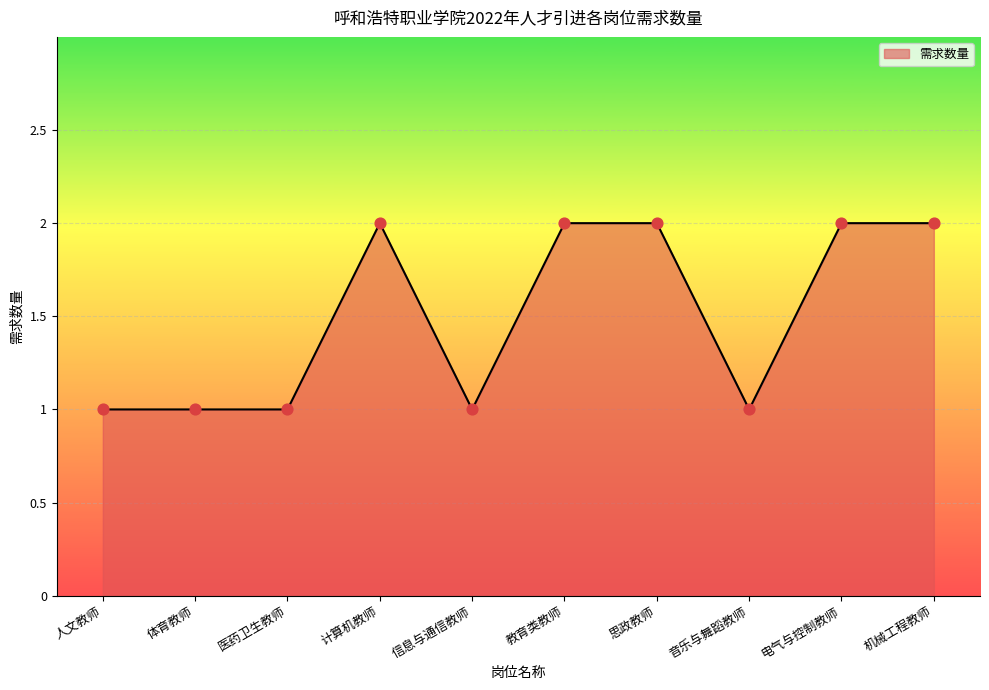

Approximately how many times larger is the value at 信息与通信教师 compared to 音乐与舞蹈教师?

1.0